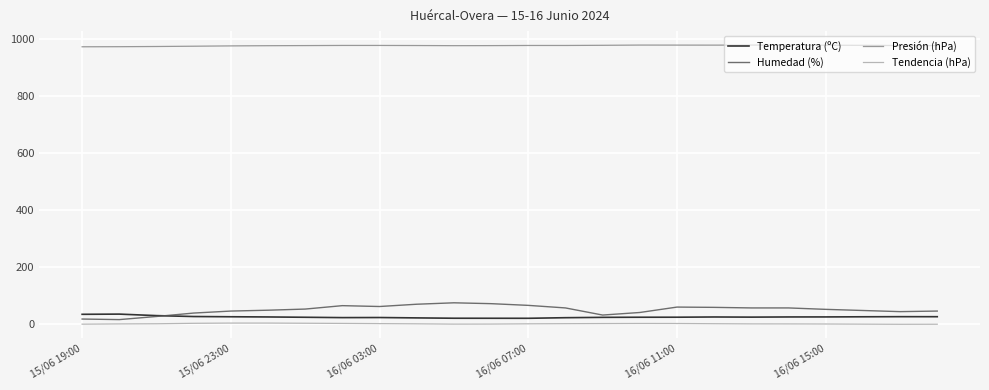

How many lines are shown in the chart?

4